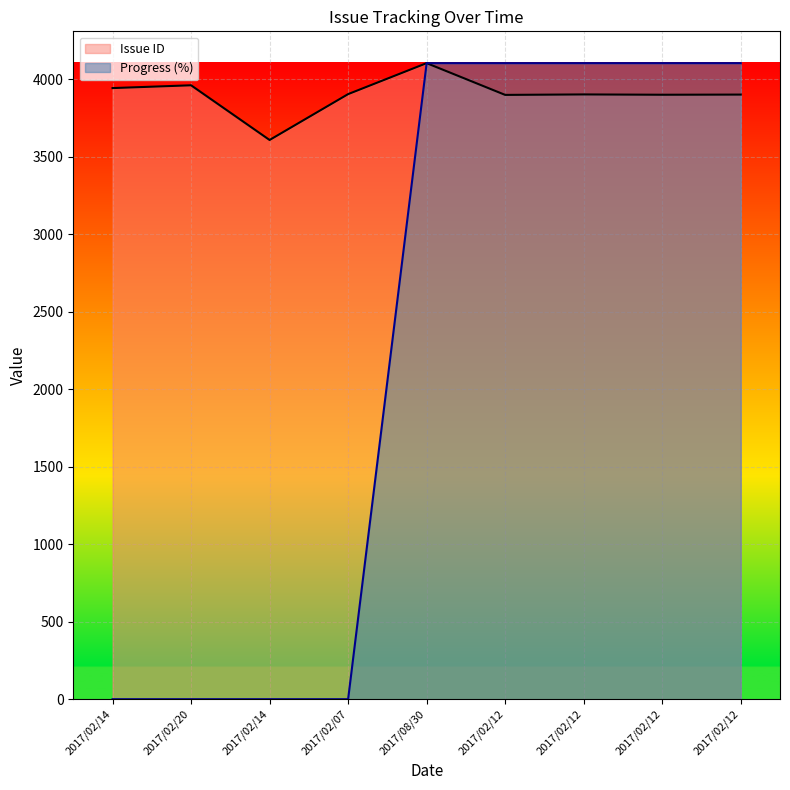

What is the label of the 6th point from the left?

2017/02/12